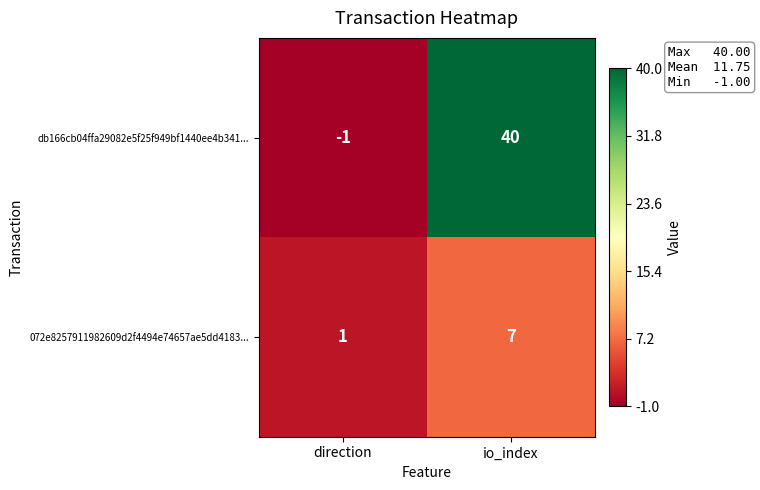

Which series changed the most between direction and io_index?

db166cb04ffa29082e5f25f949bf1440ee4b341...